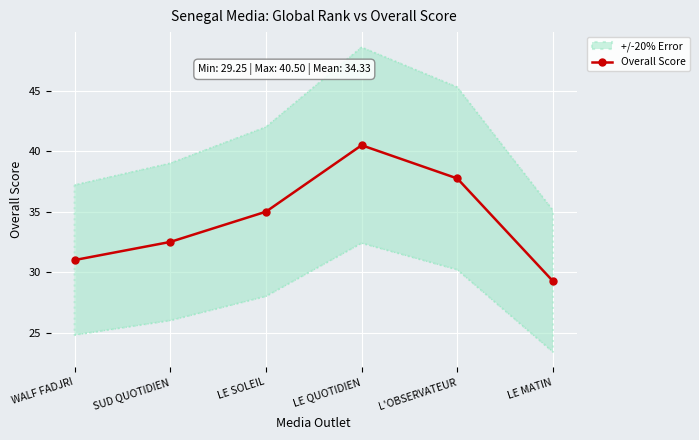

Reading left to right, extract all data points from this chart.

31.0	32.5	35.0	40.5	37.8	29.2